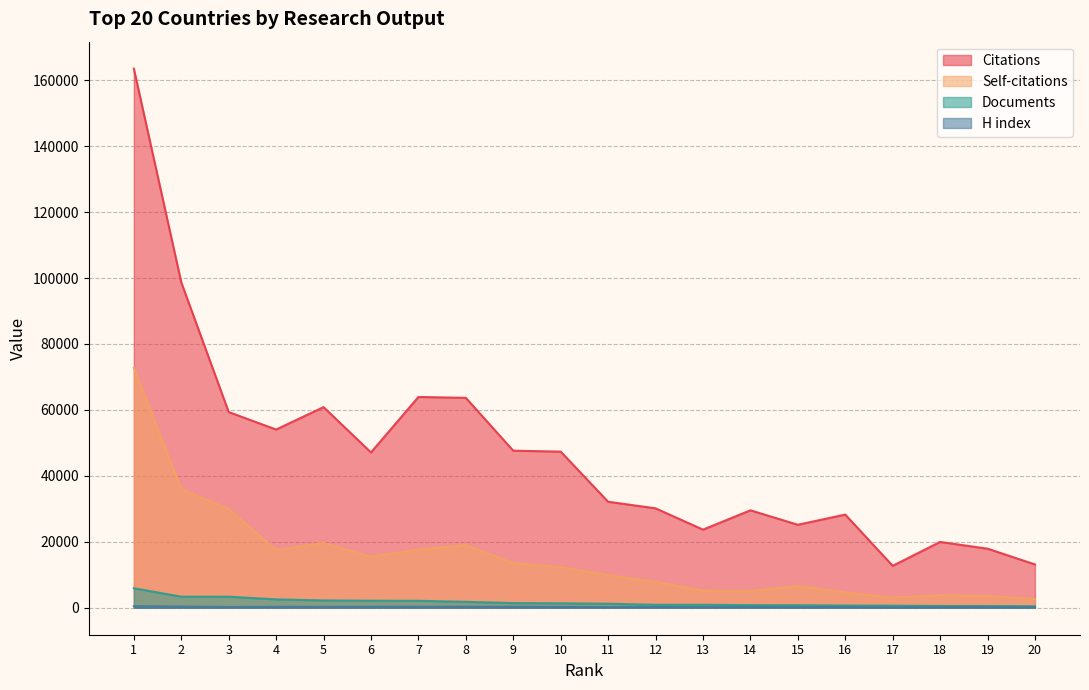

Reading left to right, transcribe all the data shown in this chart.

Citations: 1=163512	2=98700	3=59360	4=54060	5=60864	6=47123	7=63937	8=63671	9=47641	10=47363	11=32157	12=30165	13=23703	14=29560	15=25181	16=28265	17=12726	18=19969	19=17925	20=13147
Self-citations: 1=72780	2=35956	3=29974	4=17531	5=19665	6=15502	7=17694	8=19022	9=13572	10=12338	11=9943	12=7866	13=5207	14=5050	15=6654	16=4636	17=3116	18=3811	19=3619	20=2675
Documents: 1=5921	2=3366	3=3359	4=2547	5=2231	6=2136	7=2115	8=1795	9=1420	10=1358	11=1223	12=913	13=909	14=789	15=773	16=674	17=633	18=541	19=531	20=457
H index: 1=495	2=357	3=232	4=281	5=292	6=286	7=310	8=315	9=304	10=259	11=202	12=230	13=187	14=242	15=183	16=221	17=137	18=189	19=181	20=156